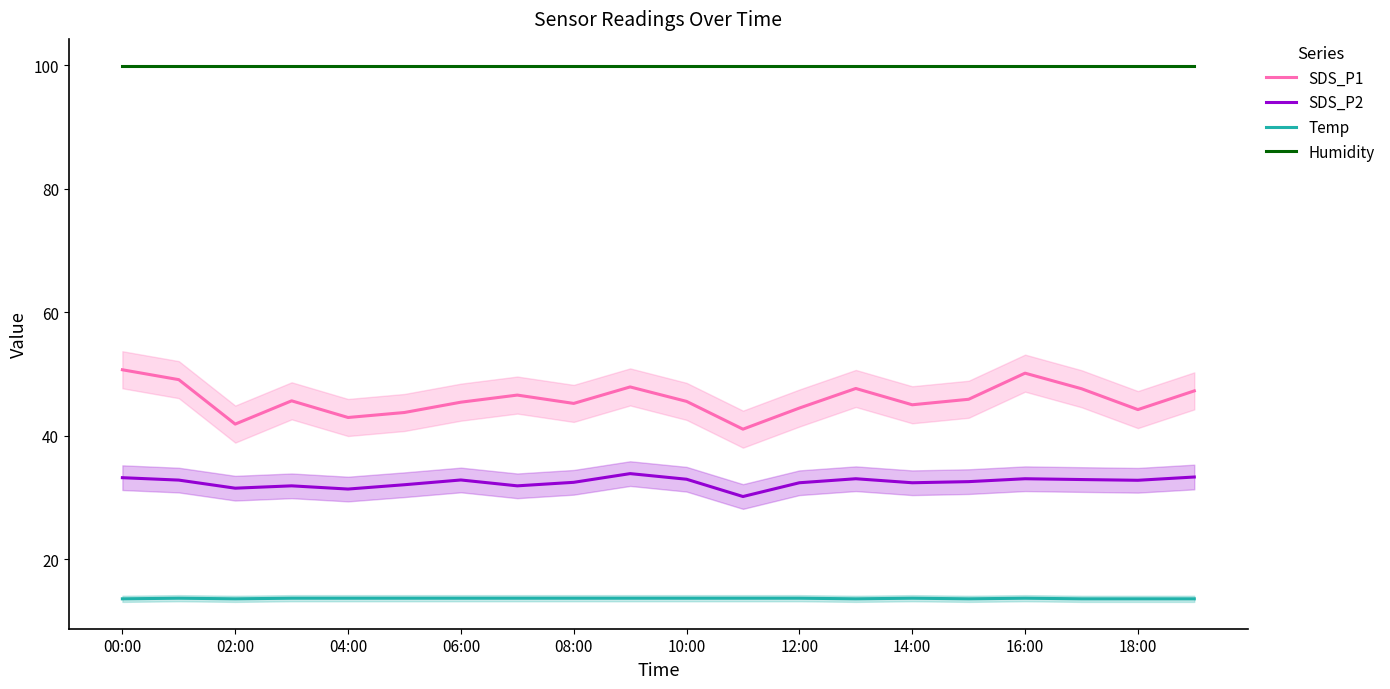

How many lines are shown in the chart?

4